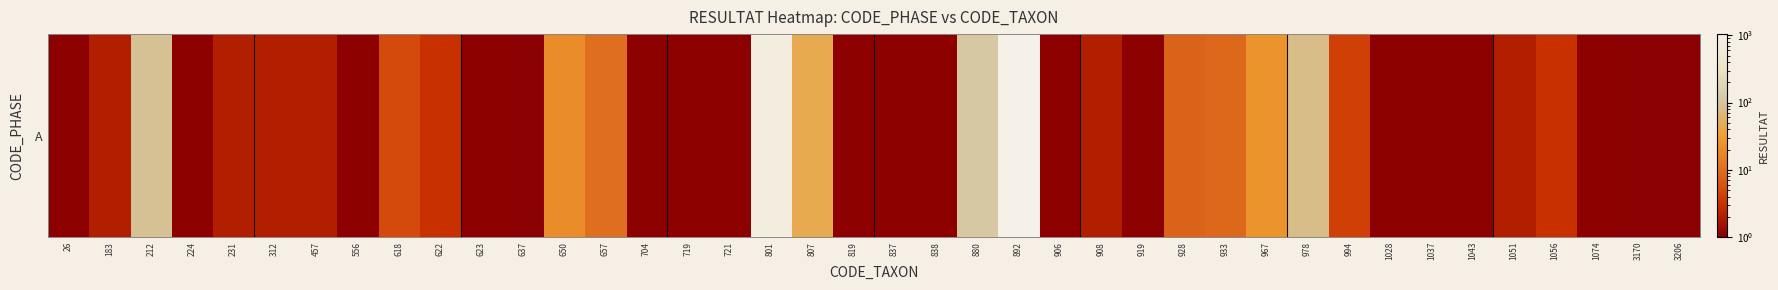

How many values are above zero?

24